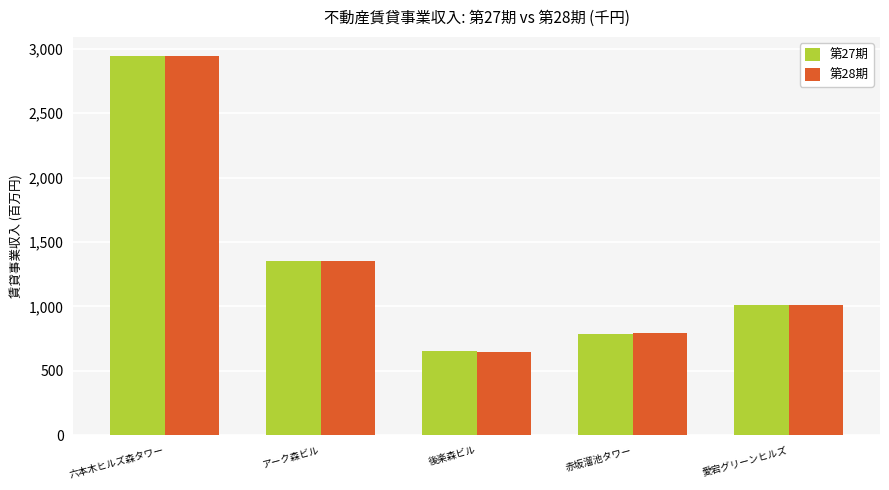

Which category has the highest value across all series?

六本木ヒルズ森タワー